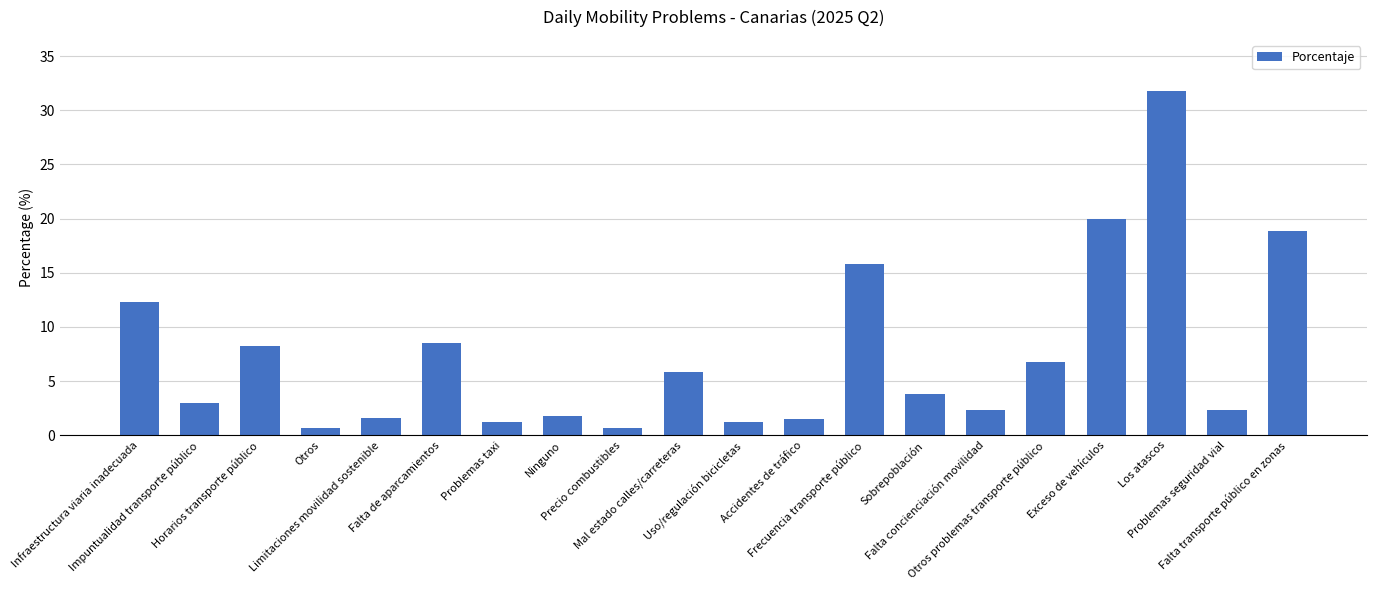

Which has a higher value, Los atascos or Accidentes de tráfico?

Los atascos